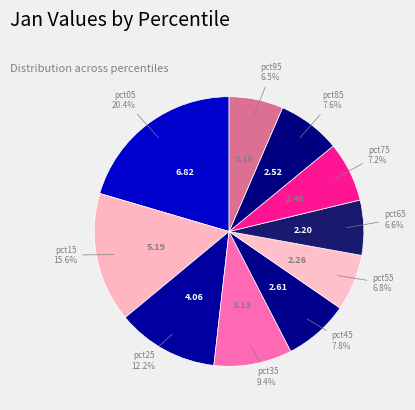

Combined, do pct95 and pct05 account for over 50%?

No